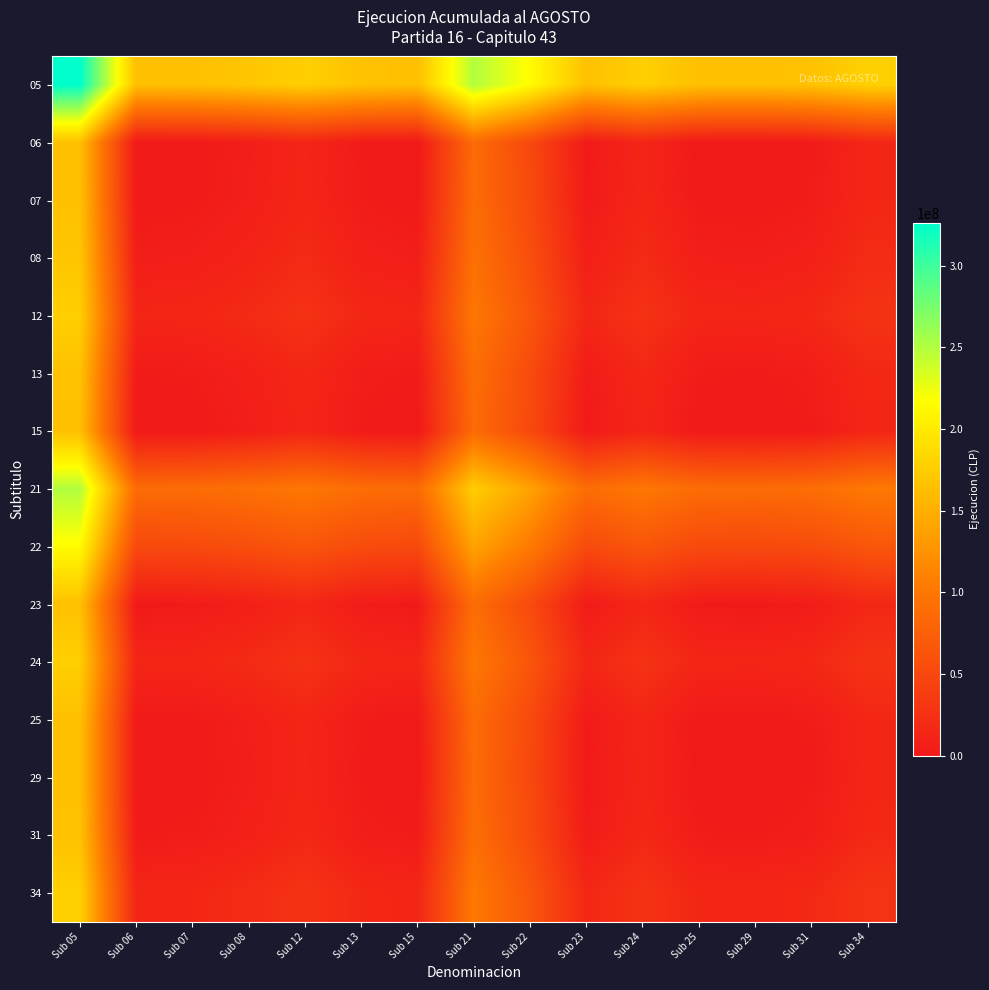

At Sub 24, list the series in order from largest to smallest.

05, 21, 22, 34, 24, 12, 08, 31, 13, 23, 07, 25, 29, 06, 15